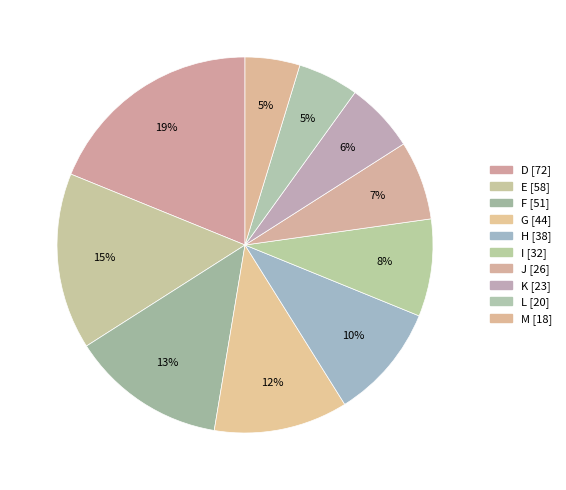

How many segments does this pie chart have?

10